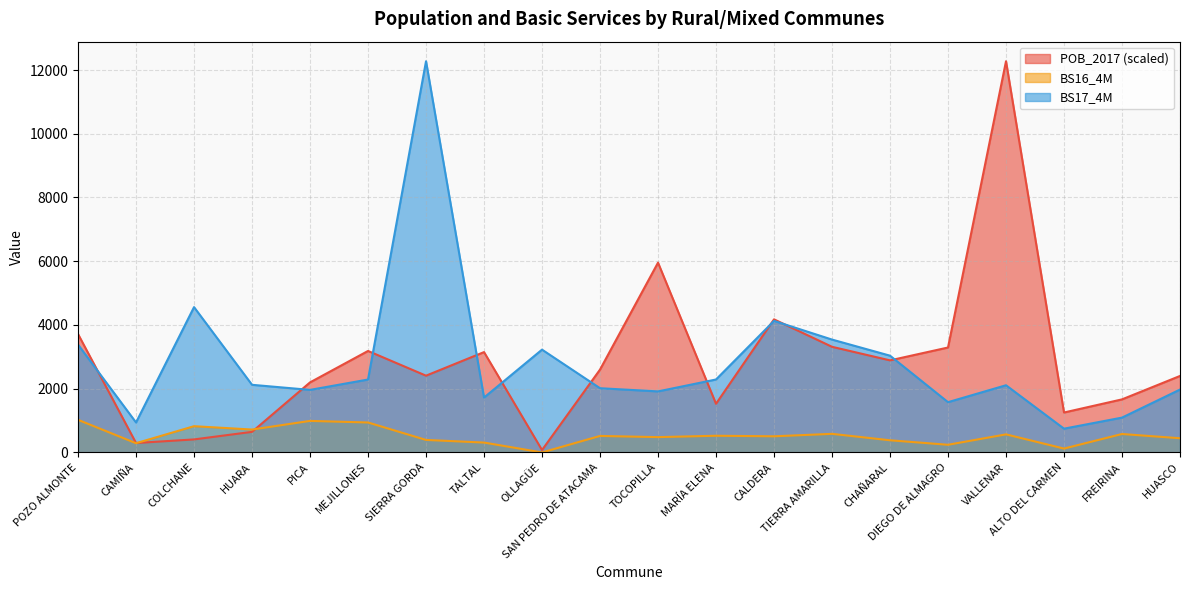

What is the sum of the BS17_4M values at TIERRA AMARILLA and VALLENAR?

5649.6